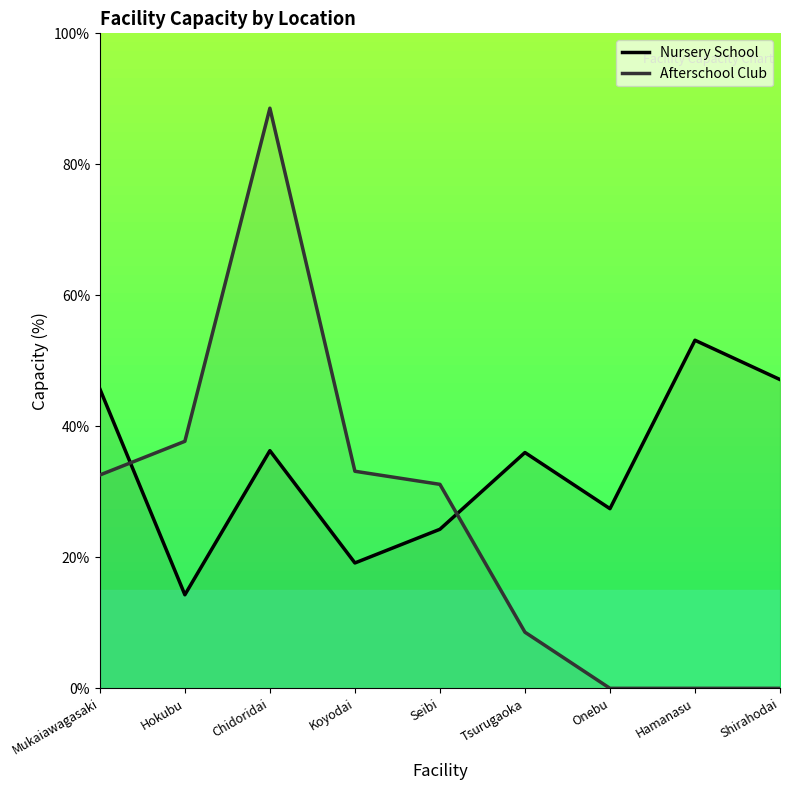

How many values in the Nursery School series are below 36?

4